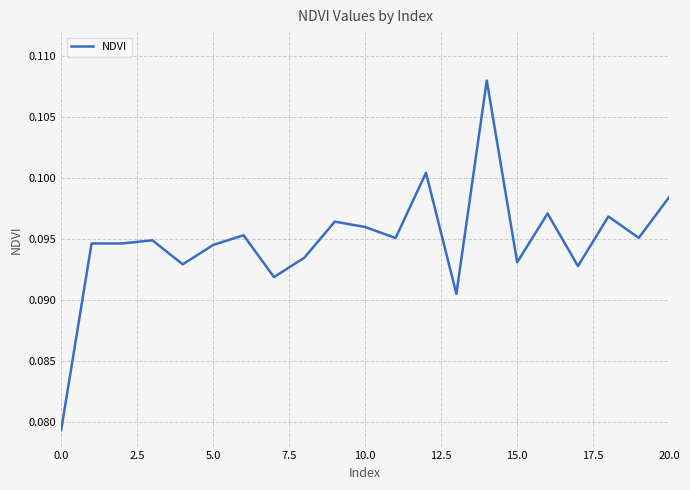

Reading left to right, extract all data points from this chart.

0.1	0.1	0.1	0.1	0.1	0.1	0.1	0.1	0.1	0.1	0.1	0.1	0.1	0.1	0.1	0.1	0.1	0.1	0.1	0.1	0.1